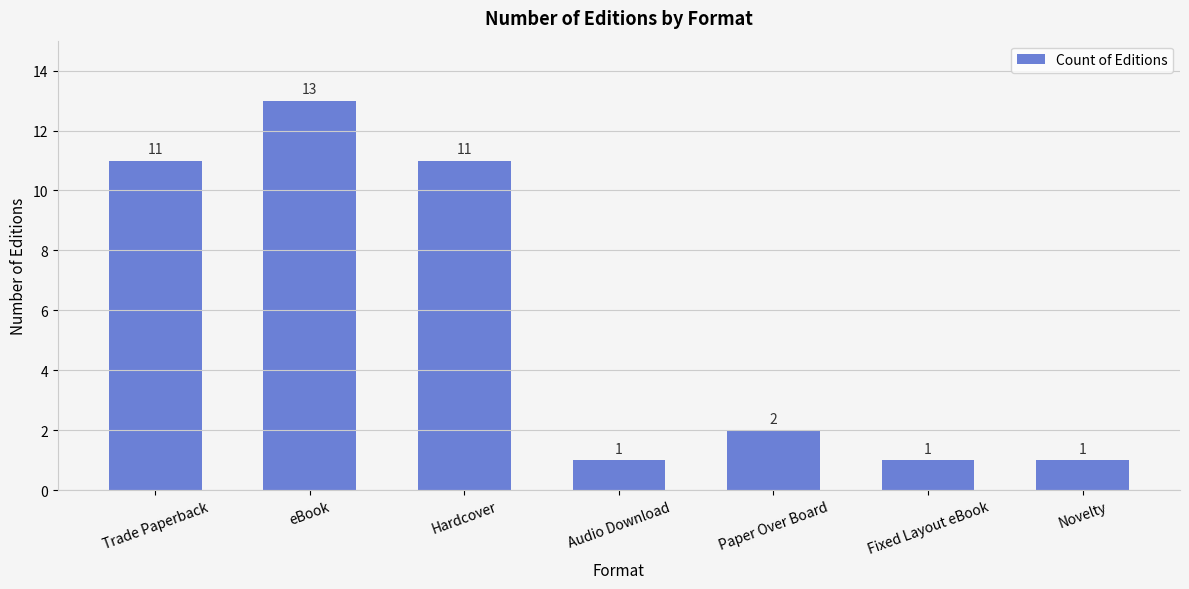

What is the change in value from eBook to Paper Over Board?

-11